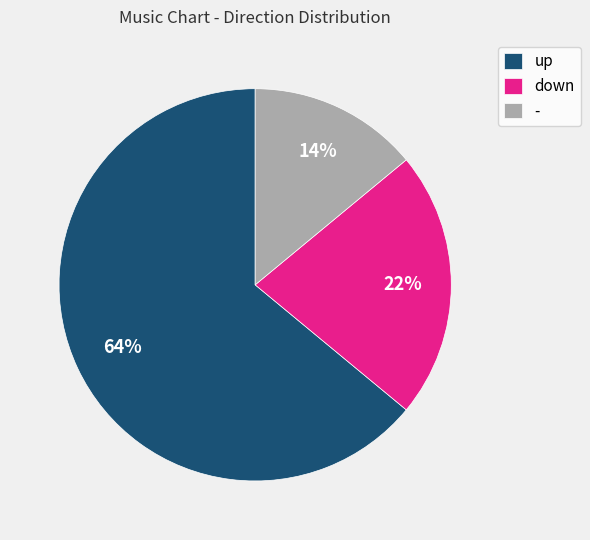

To the nearest percent, what portion does up represent?

64%